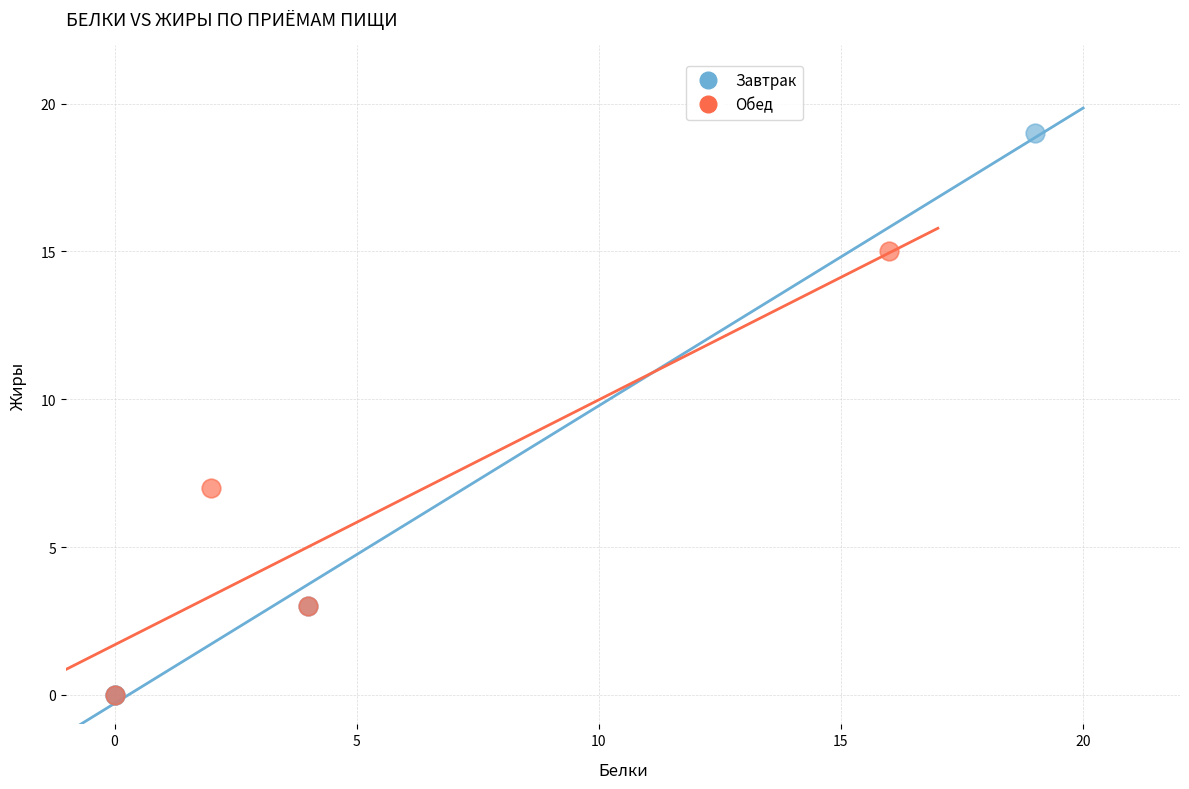

What are all the series names shown in the legend?

Завтрак, Обед